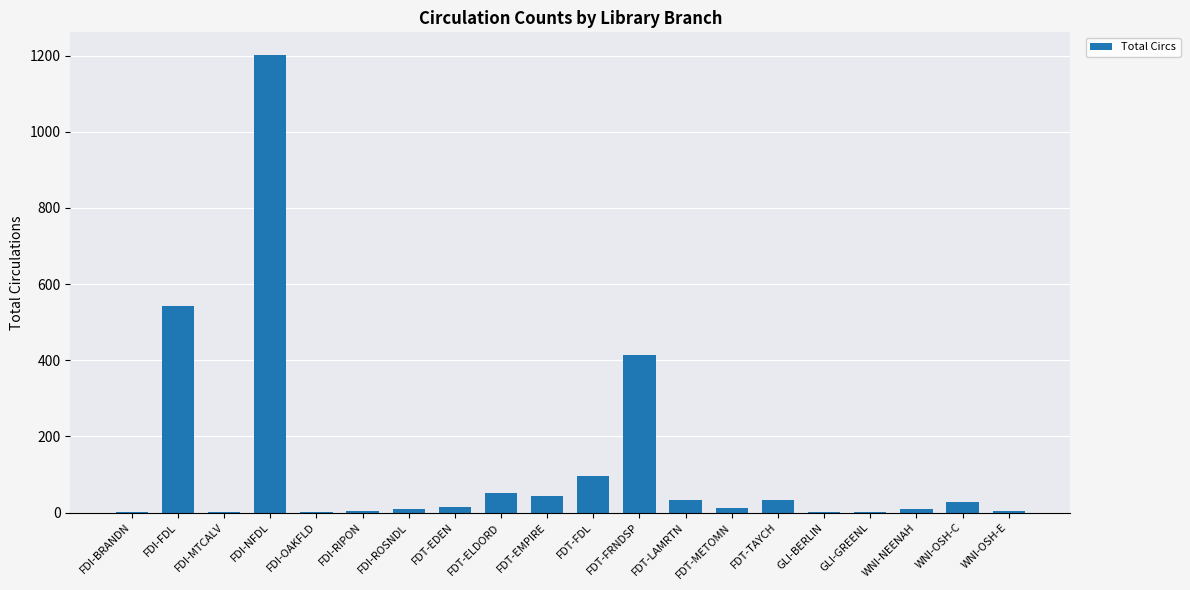

How many distinct data groups are displayed?

1